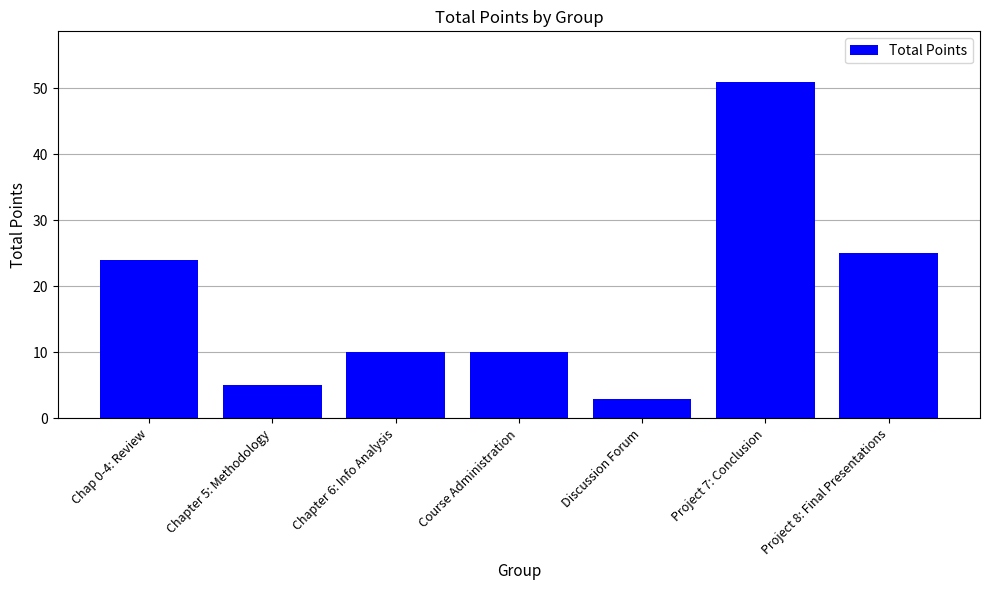

The chart shows a value of 7 at Course Administration. True or false?

False